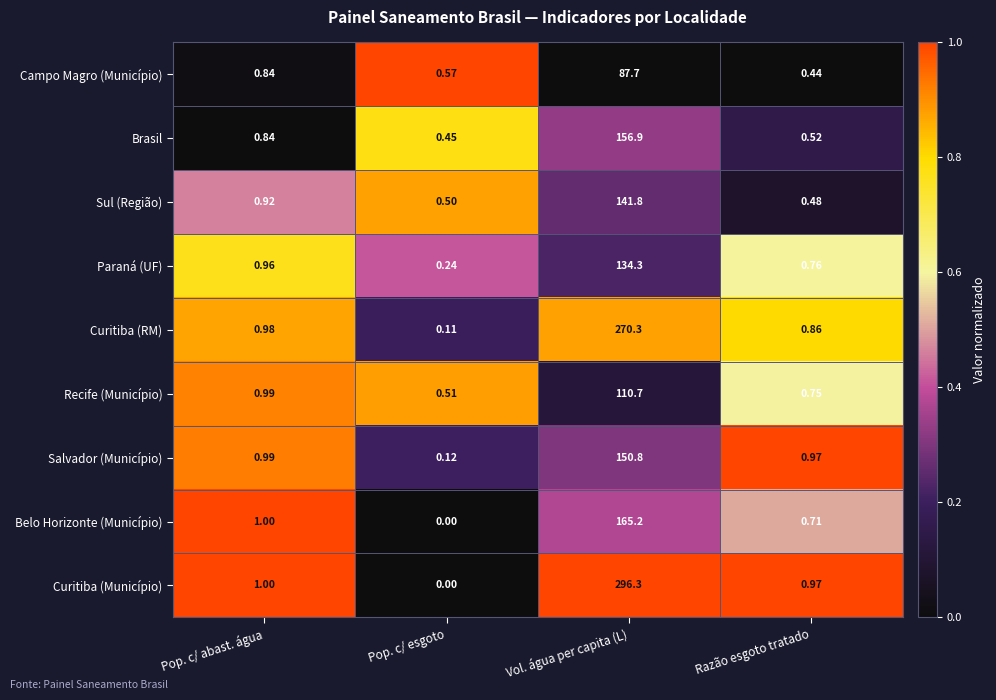

Which category has the lowest value across all series?

Pop. c/ esgoto